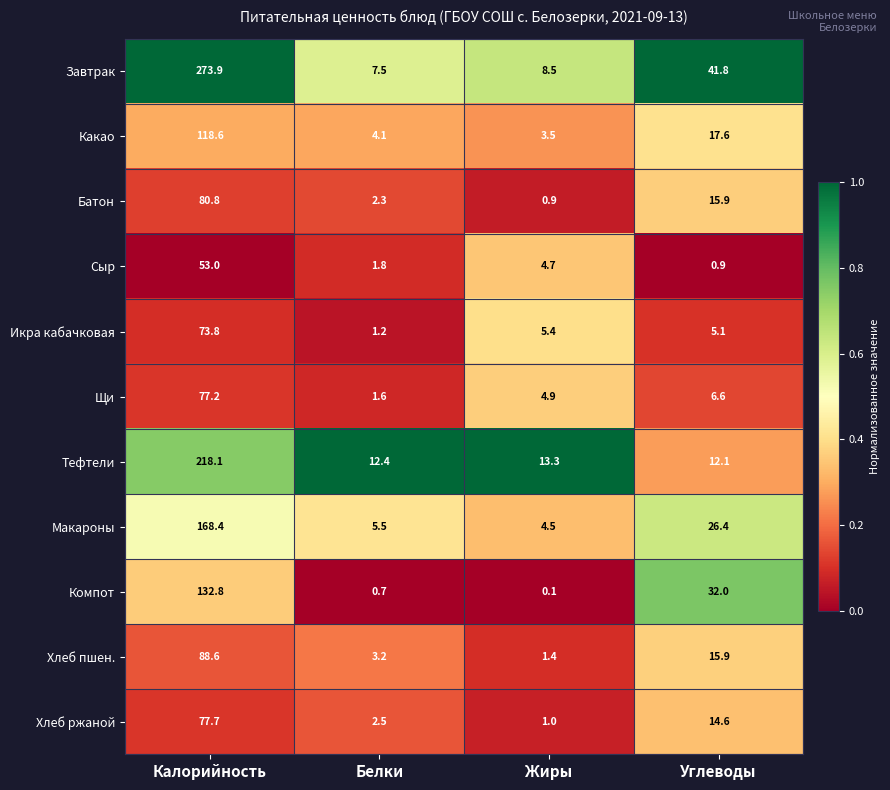

Where is Какао nearest to the value 61?

Углеводы